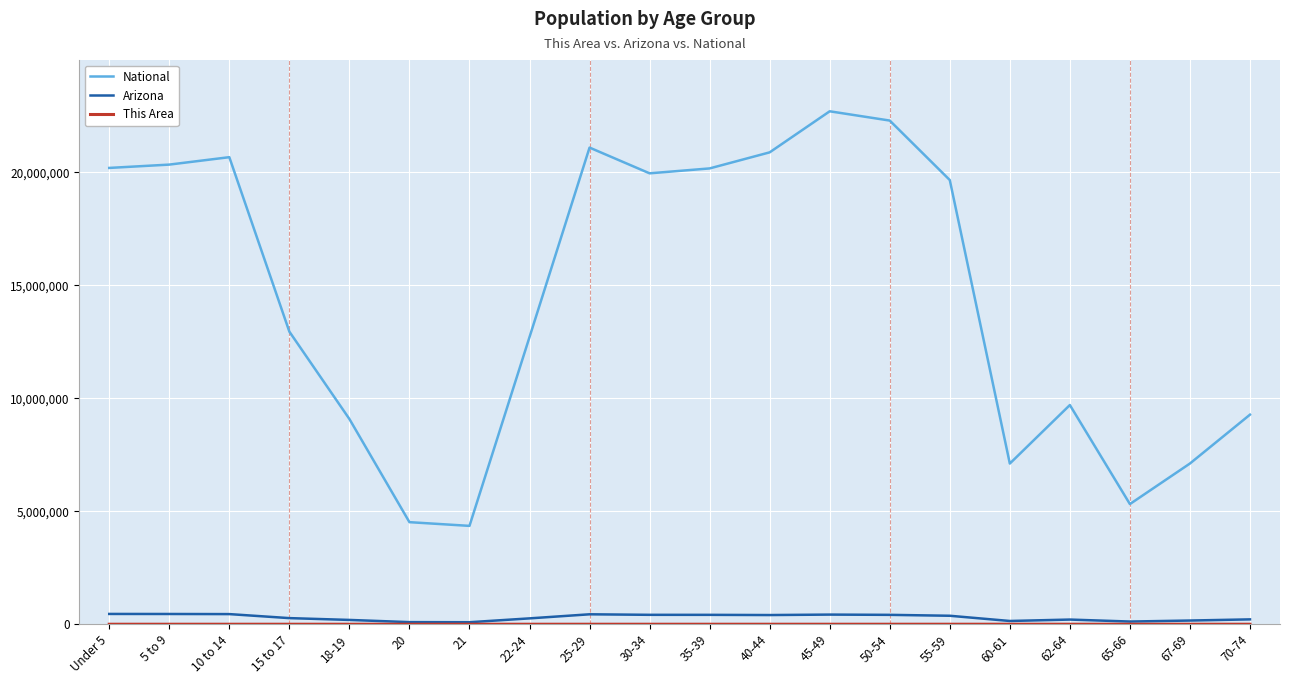

Which series changed the most between 18-19 and 55-59?

National